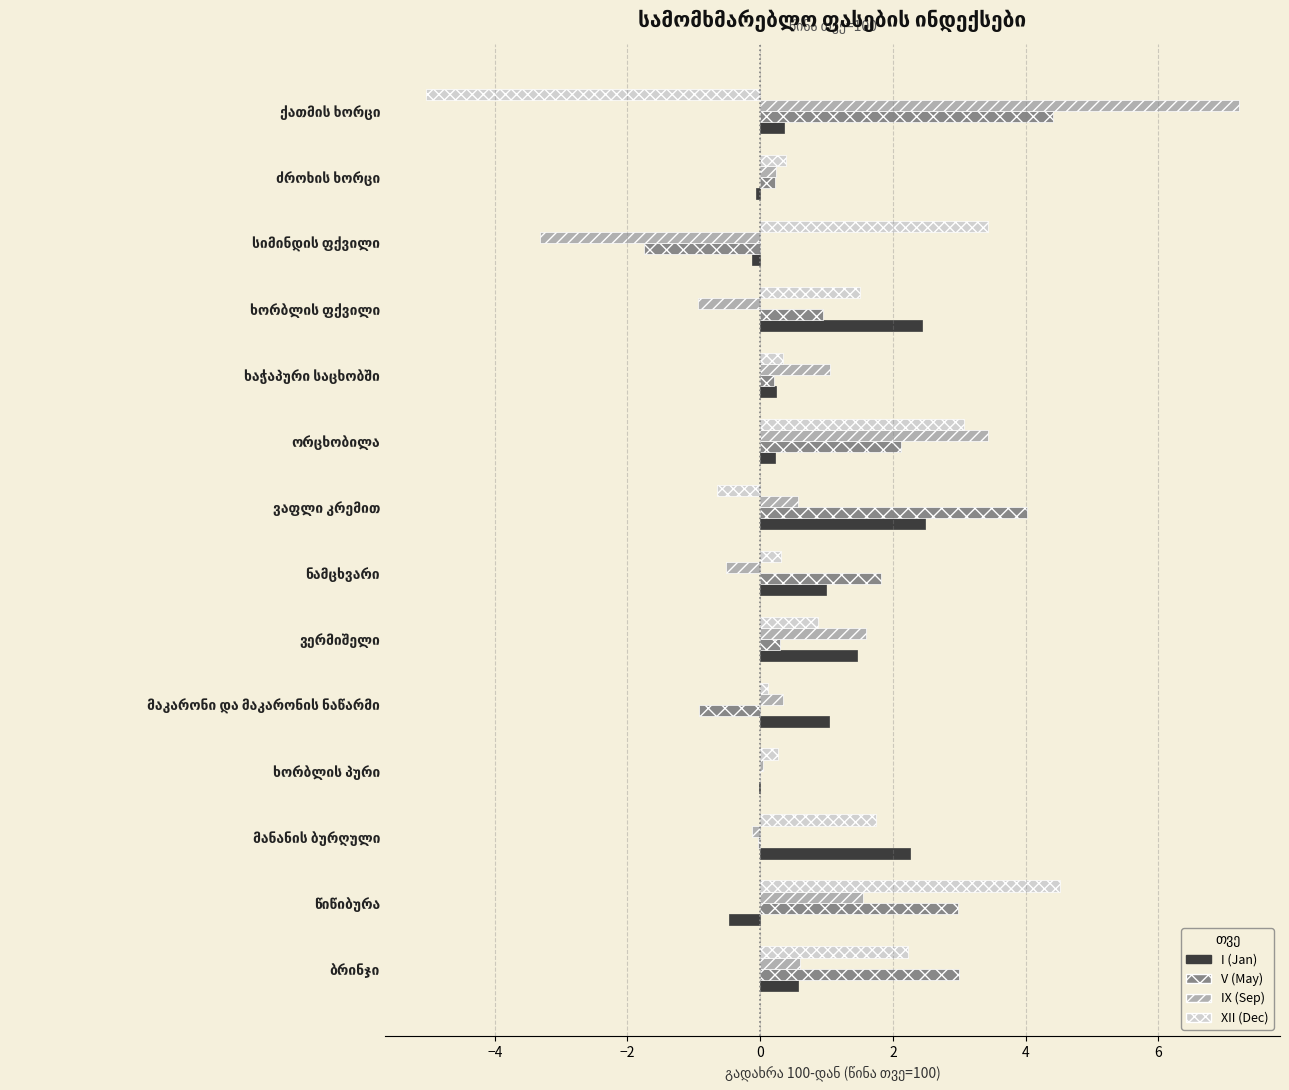

What is the maximum value shown in the chart?

7.2